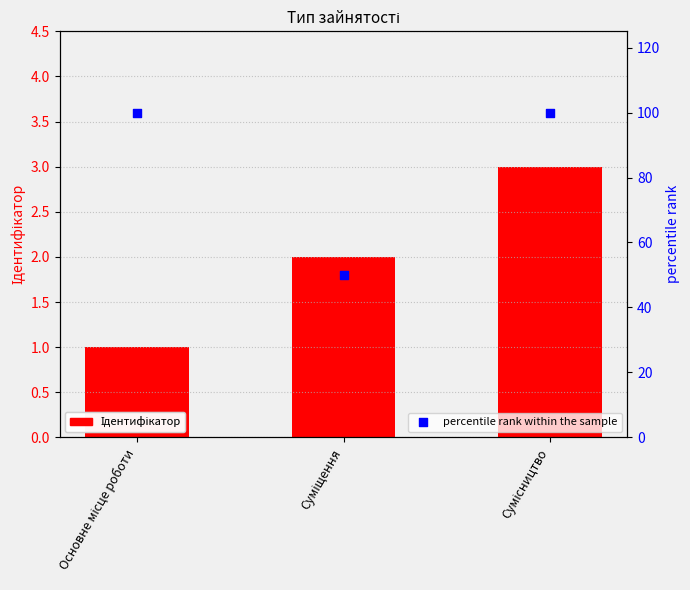

What are all the series names shown in the legend?

Ідентифікатор, percentile rank within the sample